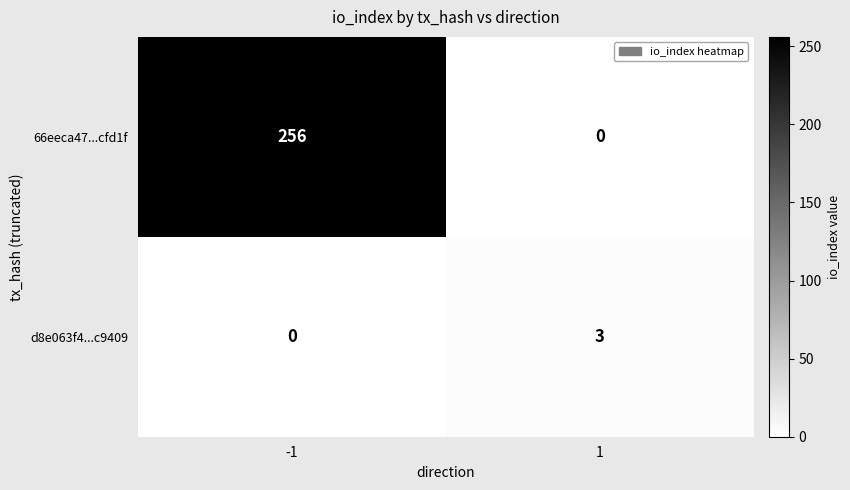

Between -1 and 1, which series saw the biggest shift?

66eeca47...cfd1f